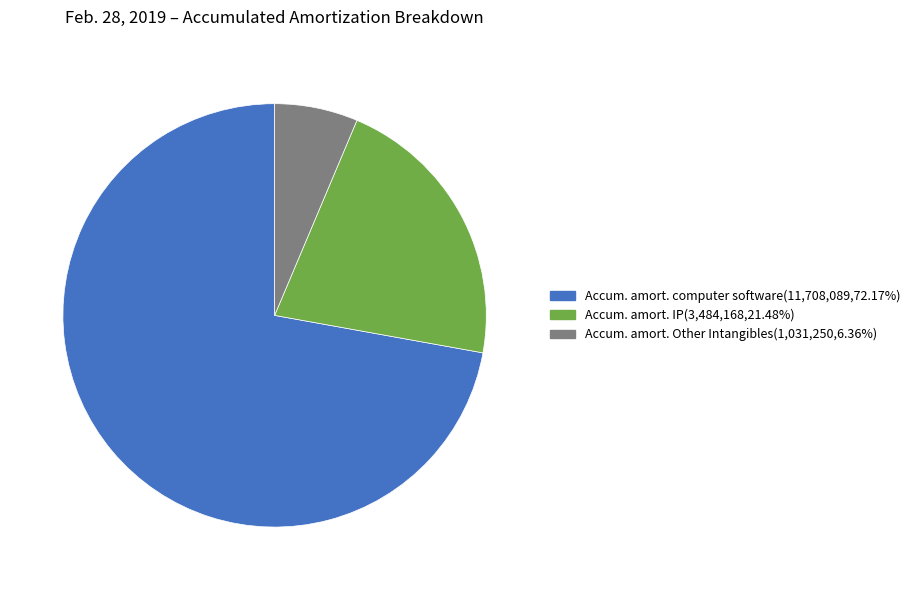

Is there any slice that represents more than half of the pie?

Yes